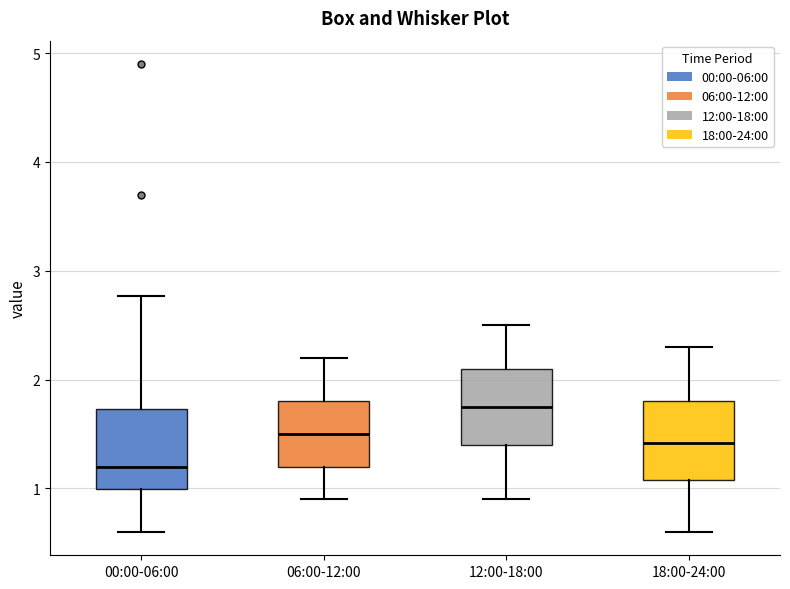

Reading left to right, transcribe this box plot: for each box, give where its median line is, the range the box spans, and where its two whiskers end, as read against the y-axis. The values are not printed on the chart, so give them approximately, as read against the axis.

00:00-06:00: median 1.2, box 1.0 to 1.7, whiskers 0.6 to 2.8
06:00-12:00: median 1.5, box 1.2 to 1.8, whiskers 0.9 to 2.2
12:00-18:00: median 1.8, box 1.4 to 2.1, whiskers 0.9 to 2.5
18:00-24:00: median 1.4, box 1.1 to 1.8, whiskers 0.6 to 2.3